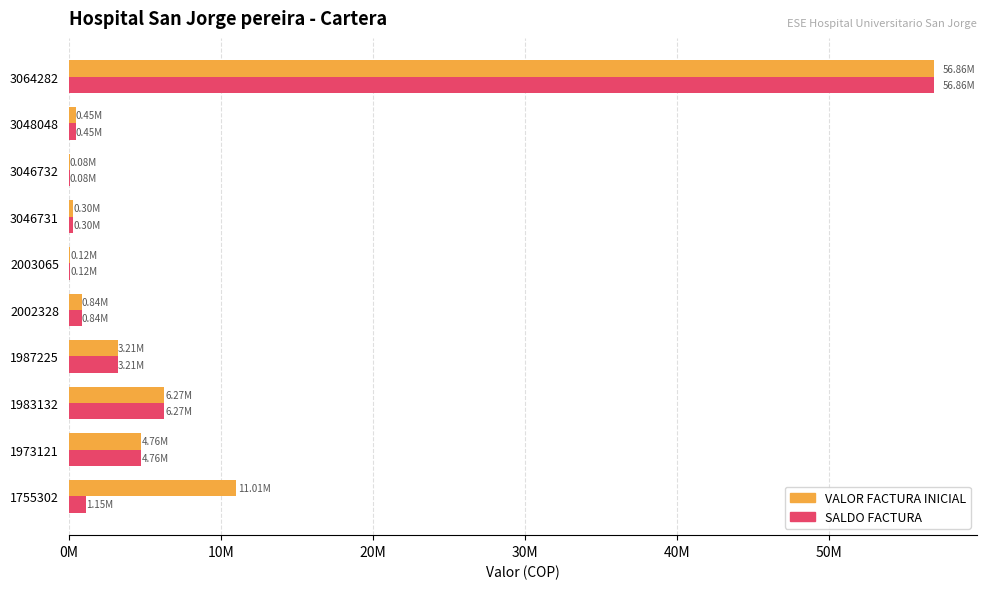

Rank the series by their average value, from lowest to highest.

SALDO FACTURA, VALOR FACTURA INICIAL